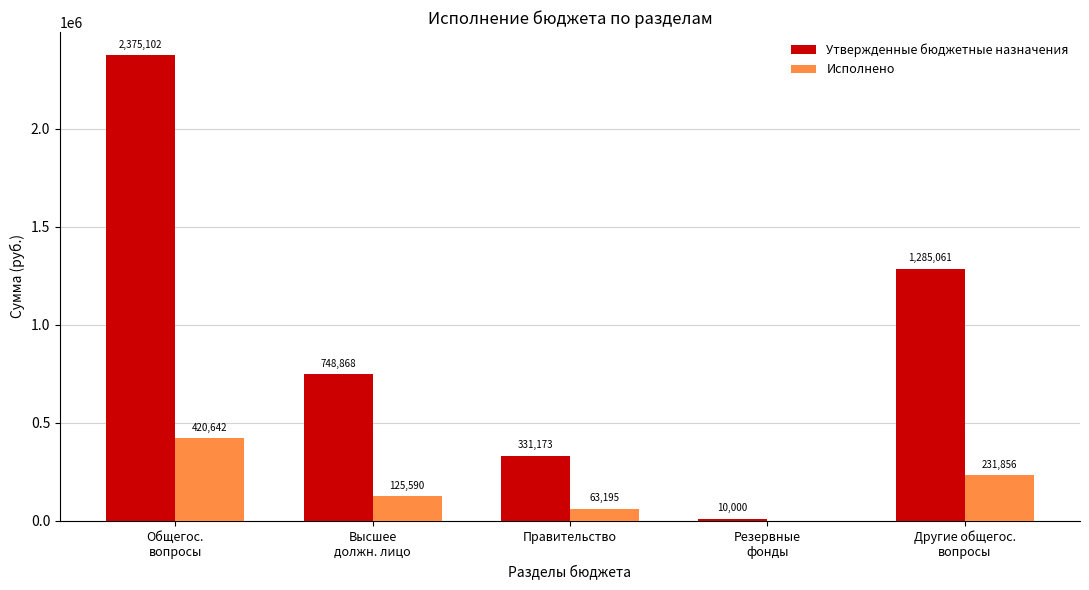

Is it true that Исполнено equals 63195.5 at Правительство?

True